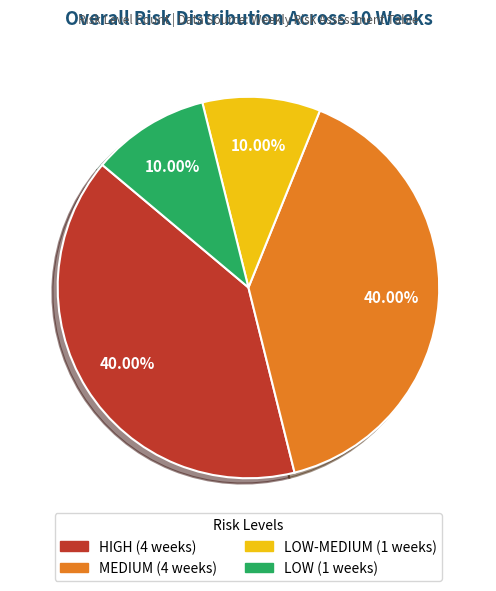

Is there any slice that represents more than half of the pie?

No